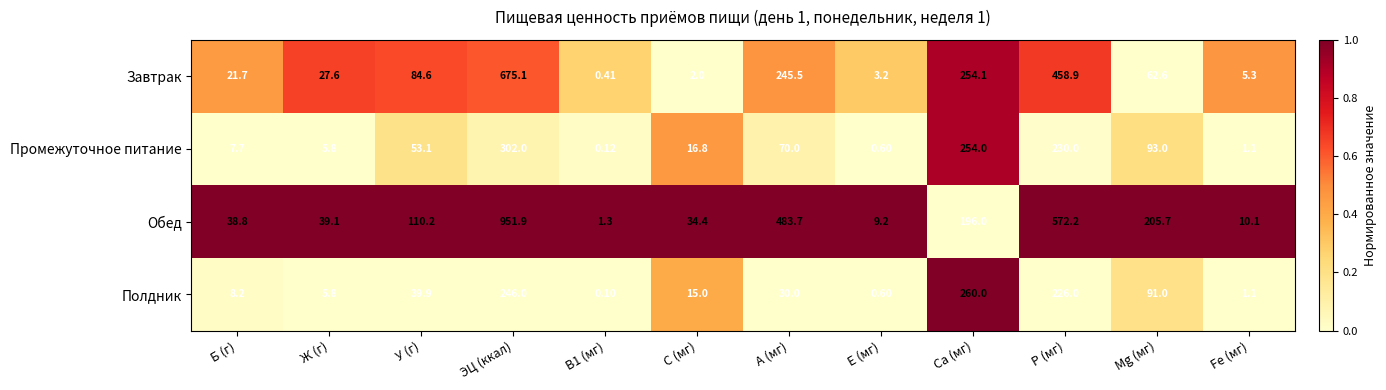

Is the value of Полдник at B1 (мг) greater than the value of Обед at E (мг)?

No